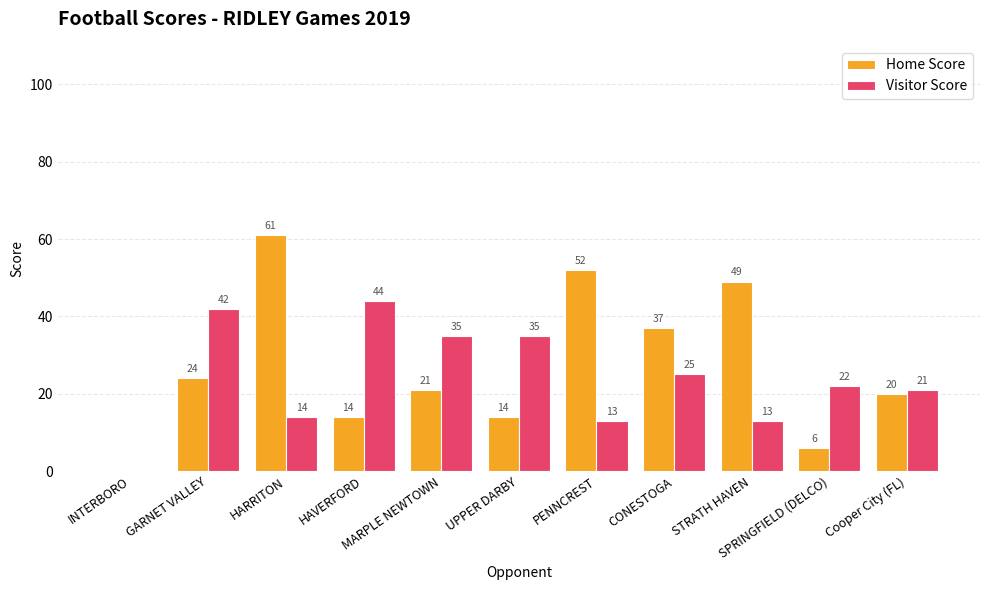

At which category does the chart reach its peak across all series?

HARRITON